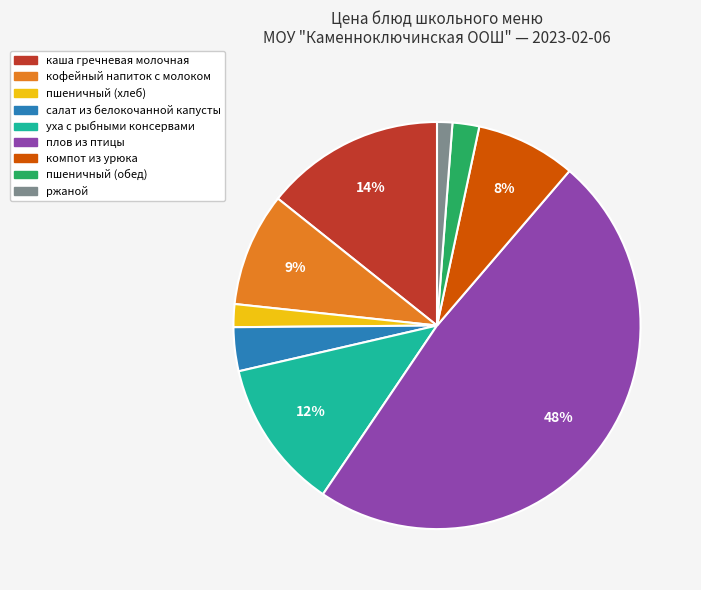

To the nearest percent, what percentage of the pie is уха с рыбными консервами?

12%